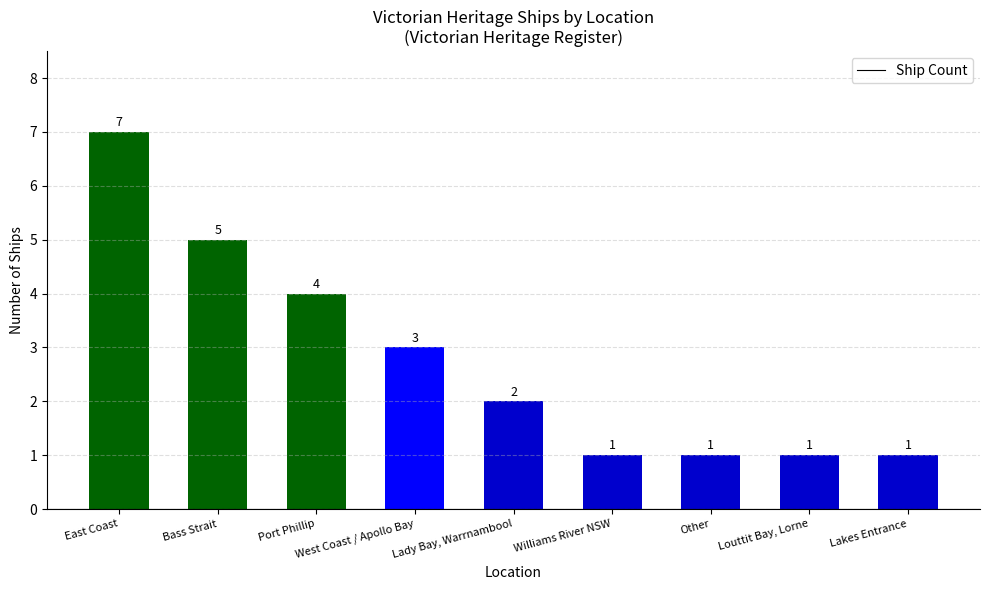

Is it true that the value at Lakes Entrance is 2?

False